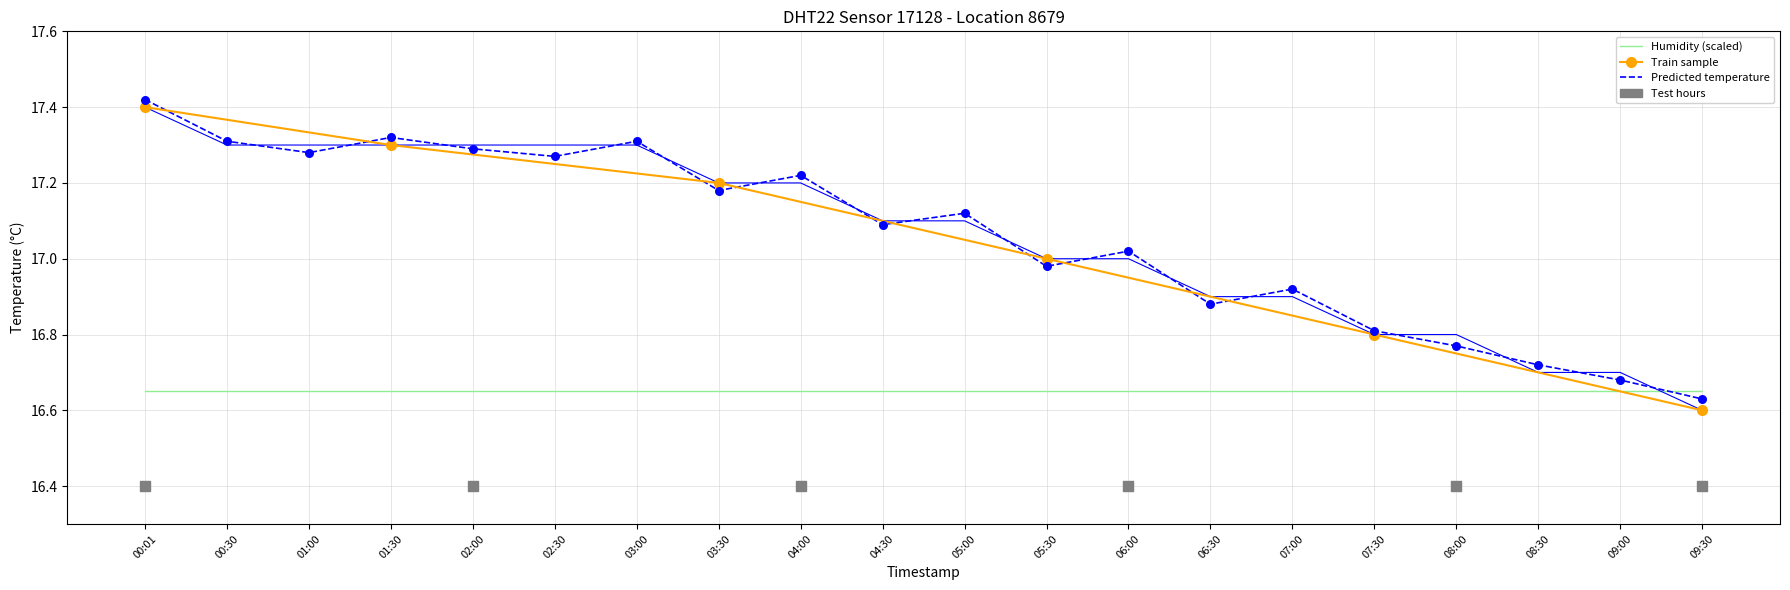

Between 06:30 and 07:00, which is larger?

06:30